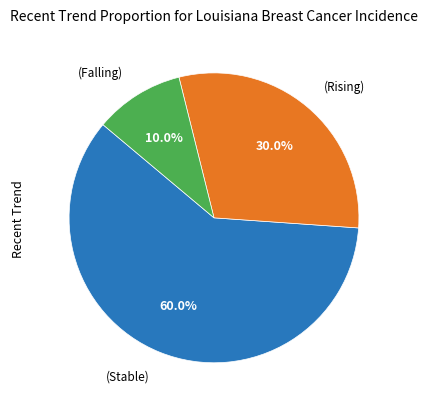

Is there a majority slice in this chart?

Yes